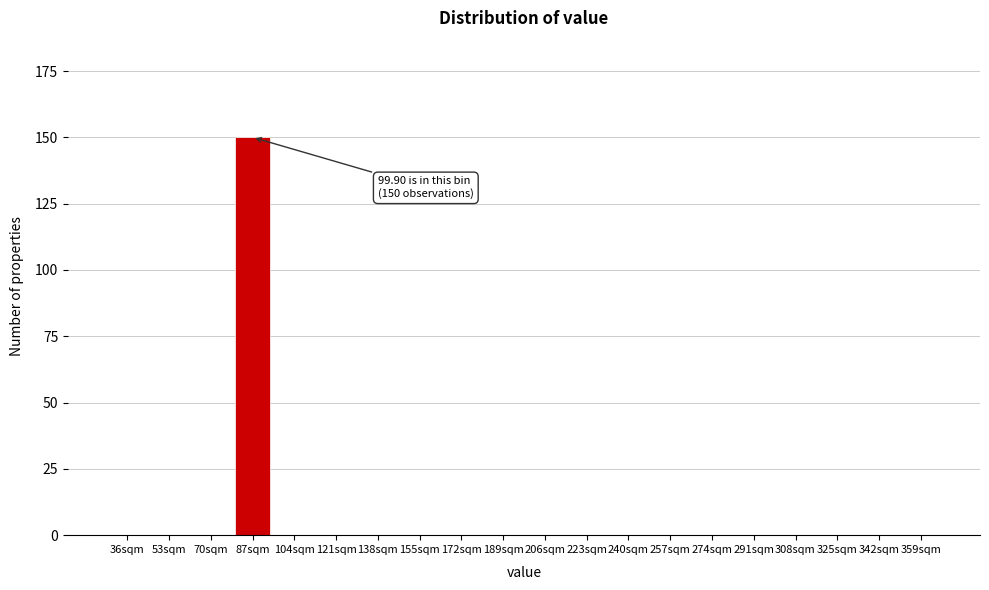

Reading right to left, transcribe all the data shown in this chart.

359sqm=0	342sqm=0	325sqm=0	308sqm=0	291sqm=0	274sqm=0	257sqm=0	240sqm=0	223sqm=0	206sqm=0	189sqm=0	172sqm=0	155sqm=0	138sqm=0	121sqm=0	104sqm=0	87sqm=150	70sqm=0	53sqm=0	36sqm=0